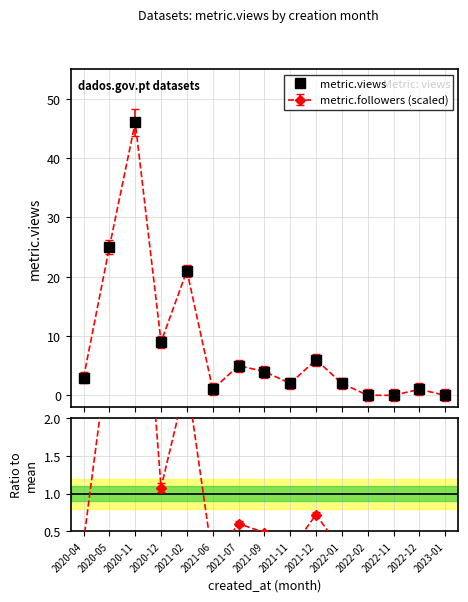

How many data points are above 3?

7